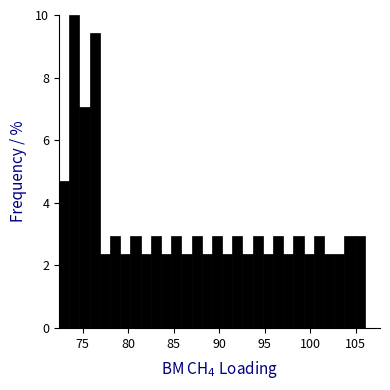

Around what value on the x-axis is the tallest bar? Give the approximate position of its centre, as read against the axis.

74.0